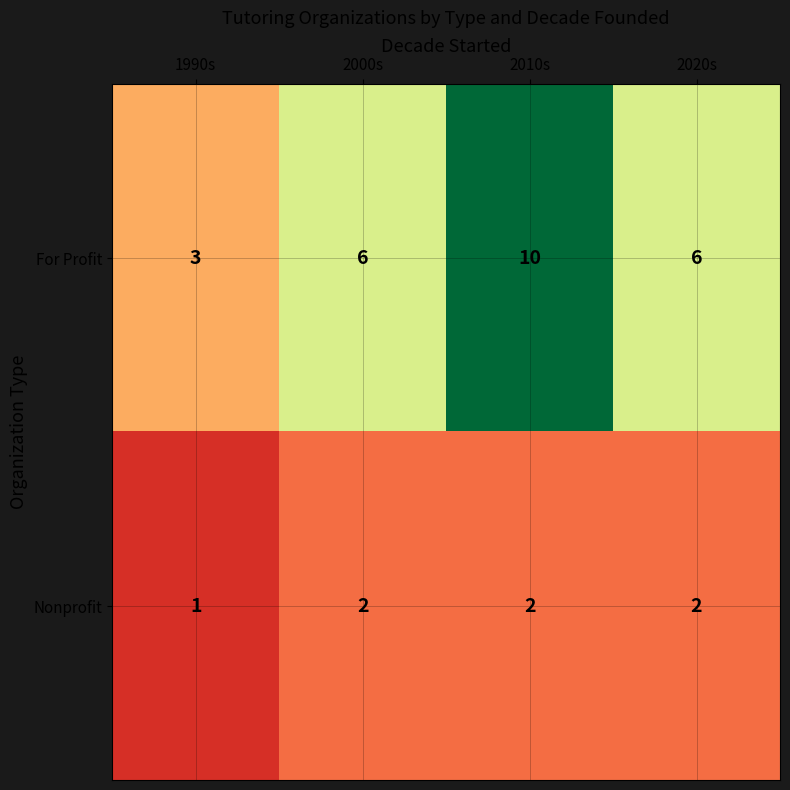

At which category is the sum across all series the highest?

2010s